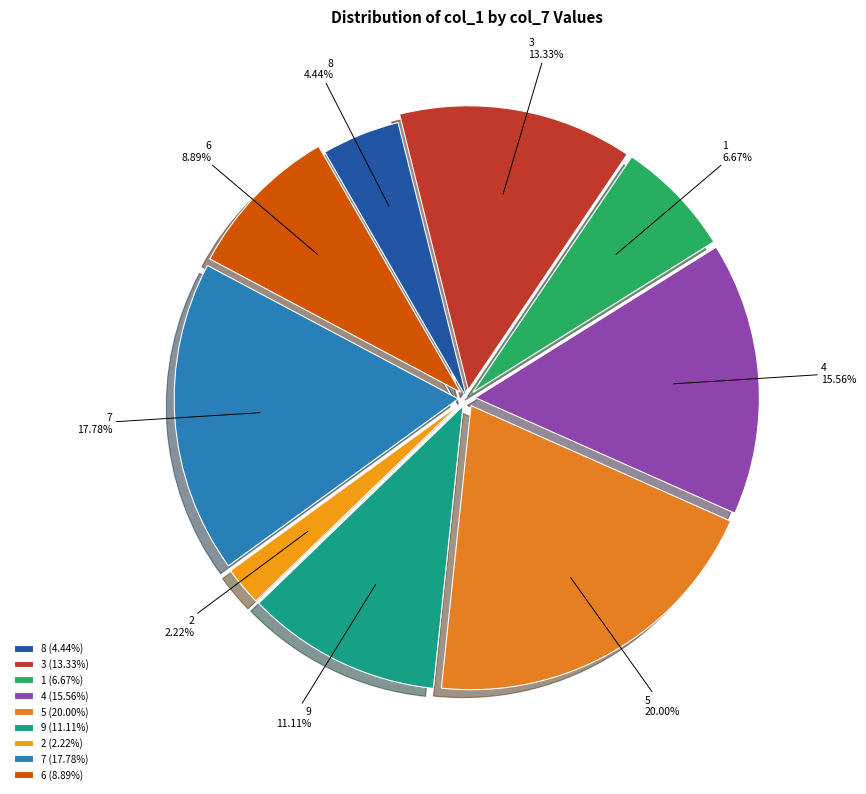

Combined, do 7 and 9 account for over 50%?

No